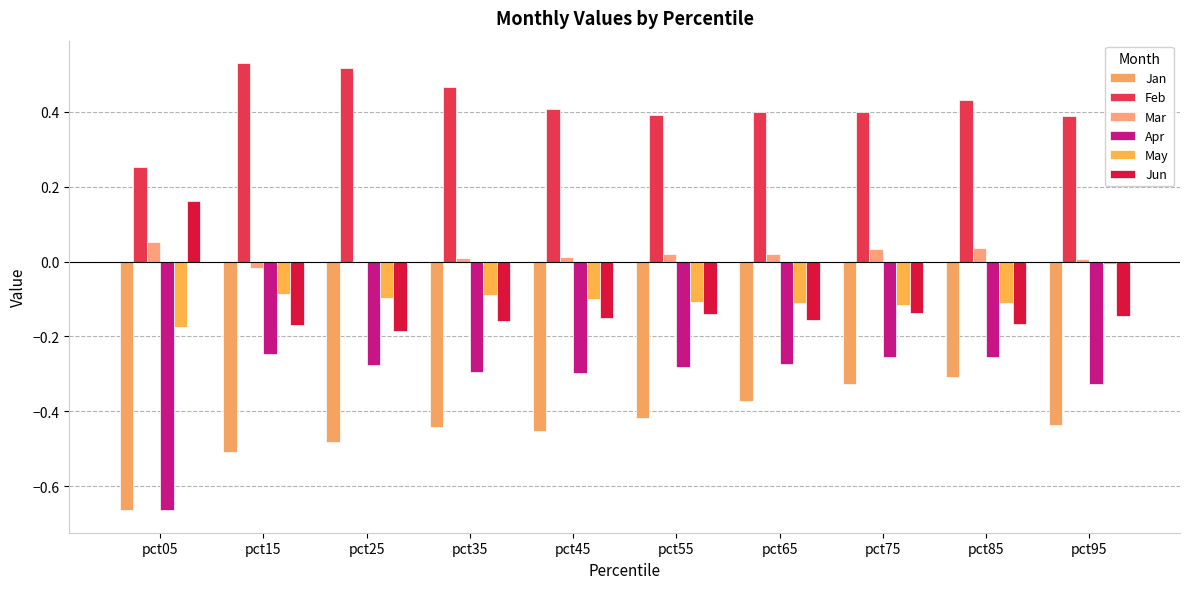

Are the bars horizontal?

No